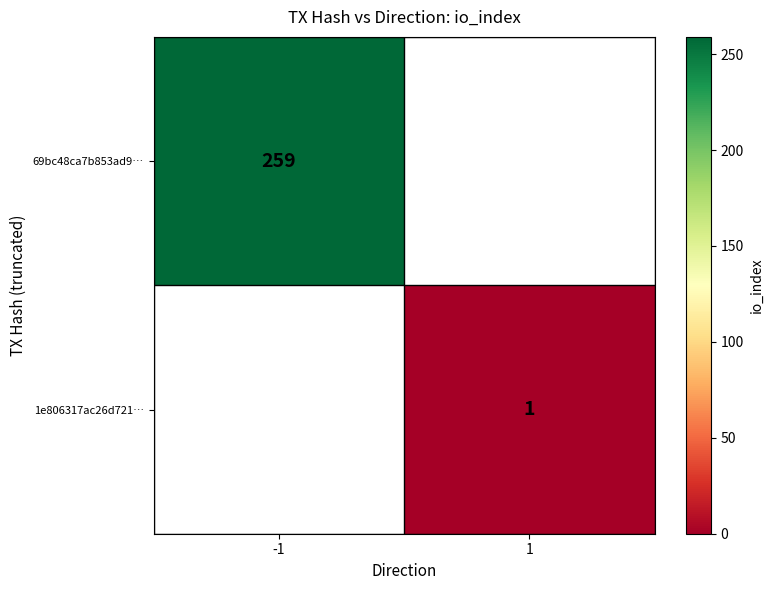

Which has a higher value, 1 or -1?

-1